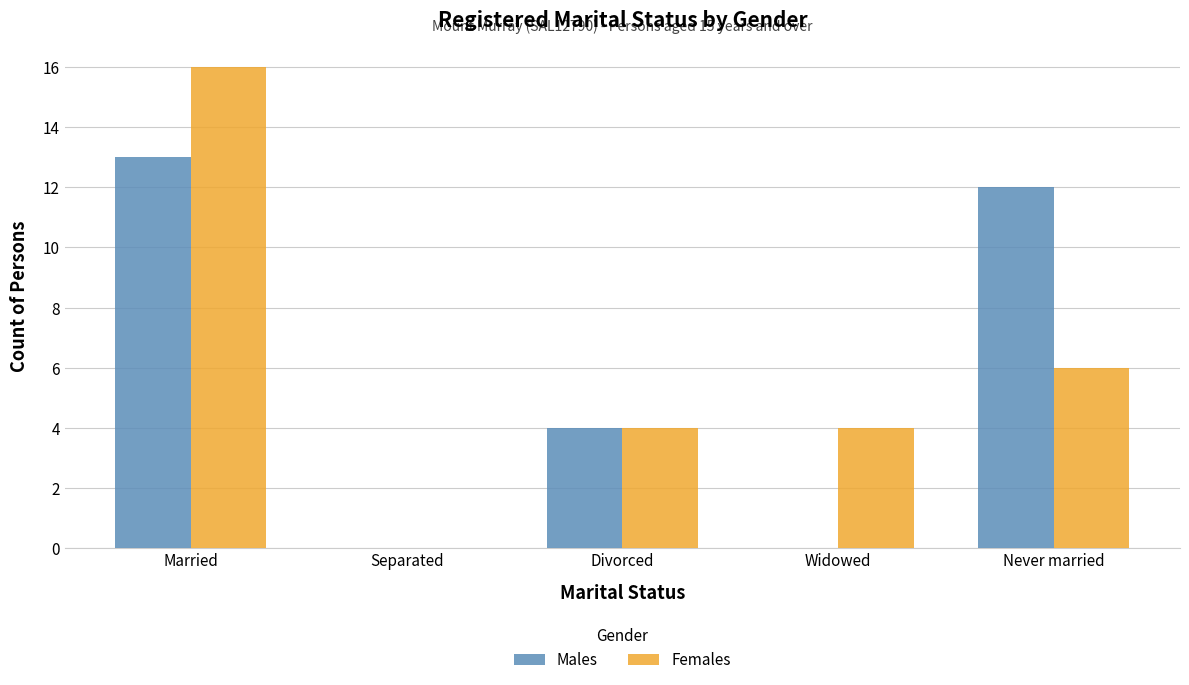

How many data points does each series have?

5